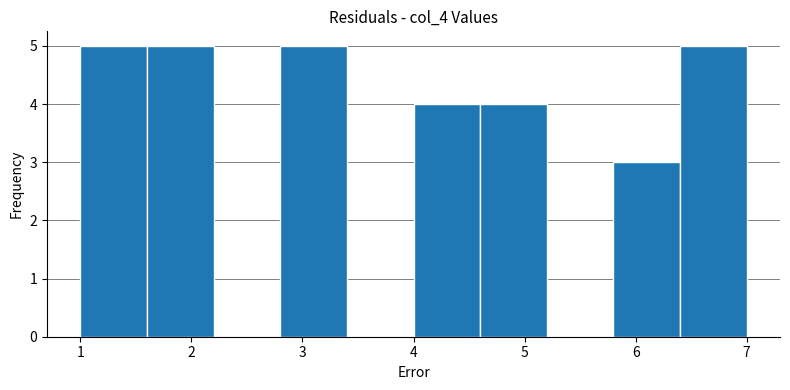

Reading left to right, list every bar in this chart as the range it spans on the x-axis followed by its height. The values are not printed on the chart, so give them approximately, as read against the axis.

1.0 to 1.6: 5
1.6 to 2.2: 5
2.2 to 2.8: 0
2.8 to 3.4: 5
3.4 to 4.0: 0
4.0 to 4.6: 4
4.6 to 5.2: 4
5.2 to 5.8: 0
5.8 to 6.4: 3
6.4 to 7.0: 5